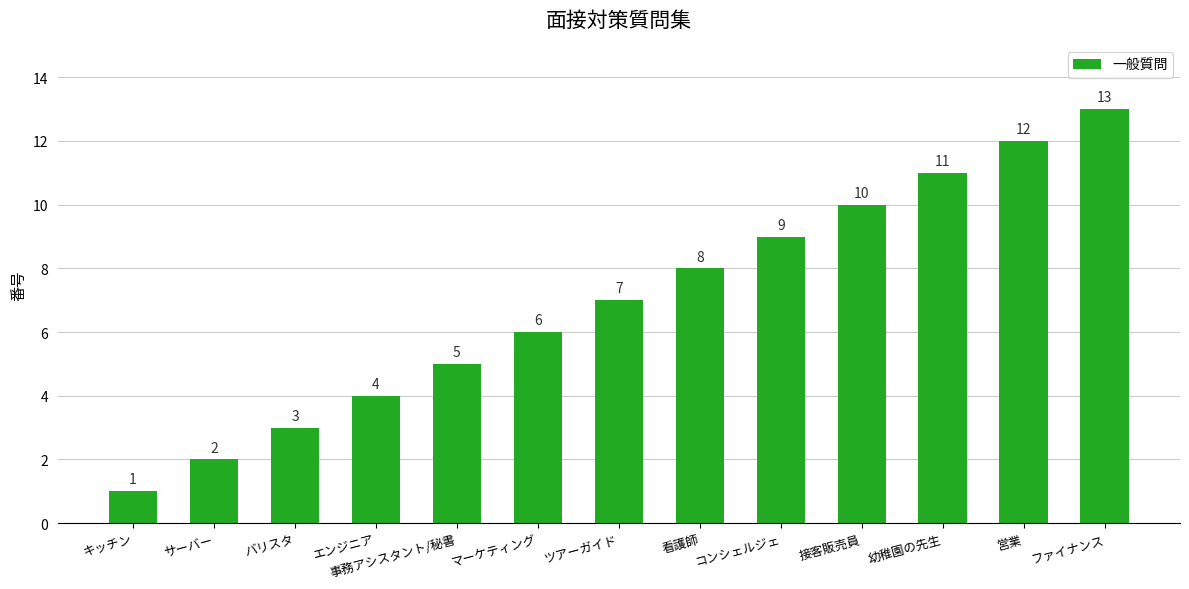

What position from the right is コンシェルジェ?

5